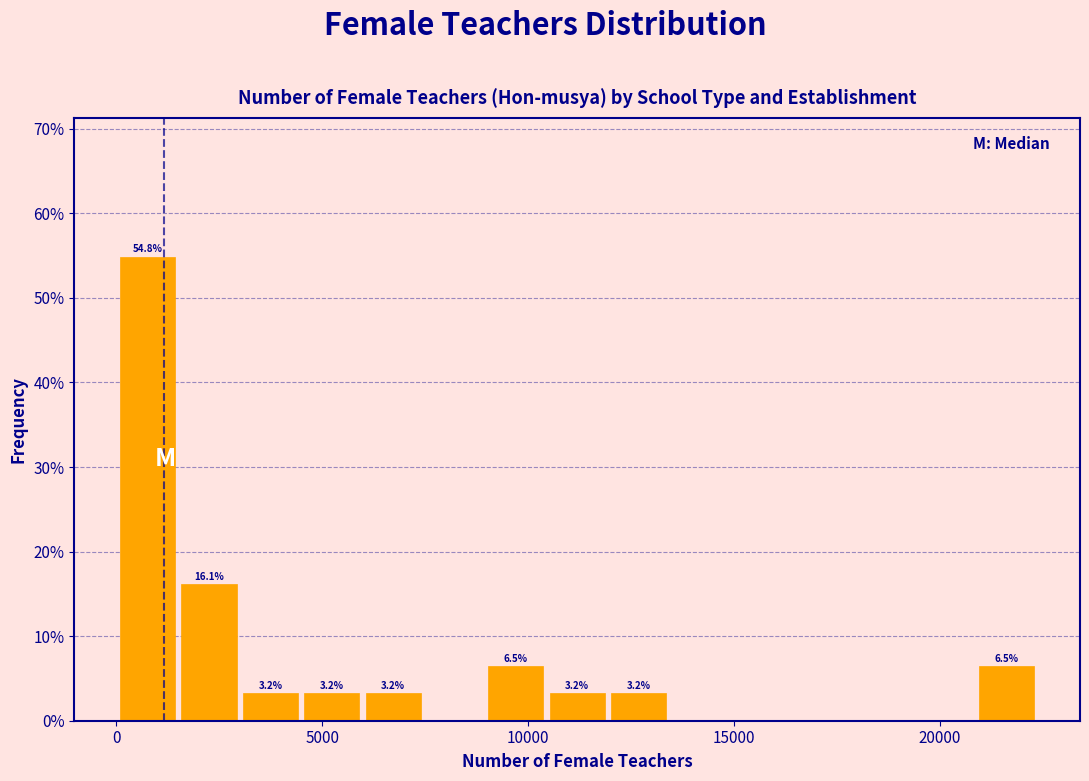

Around what value on the x-axis is the tallest bar? Give the approximate position of its centre, as read against the axis.

1000